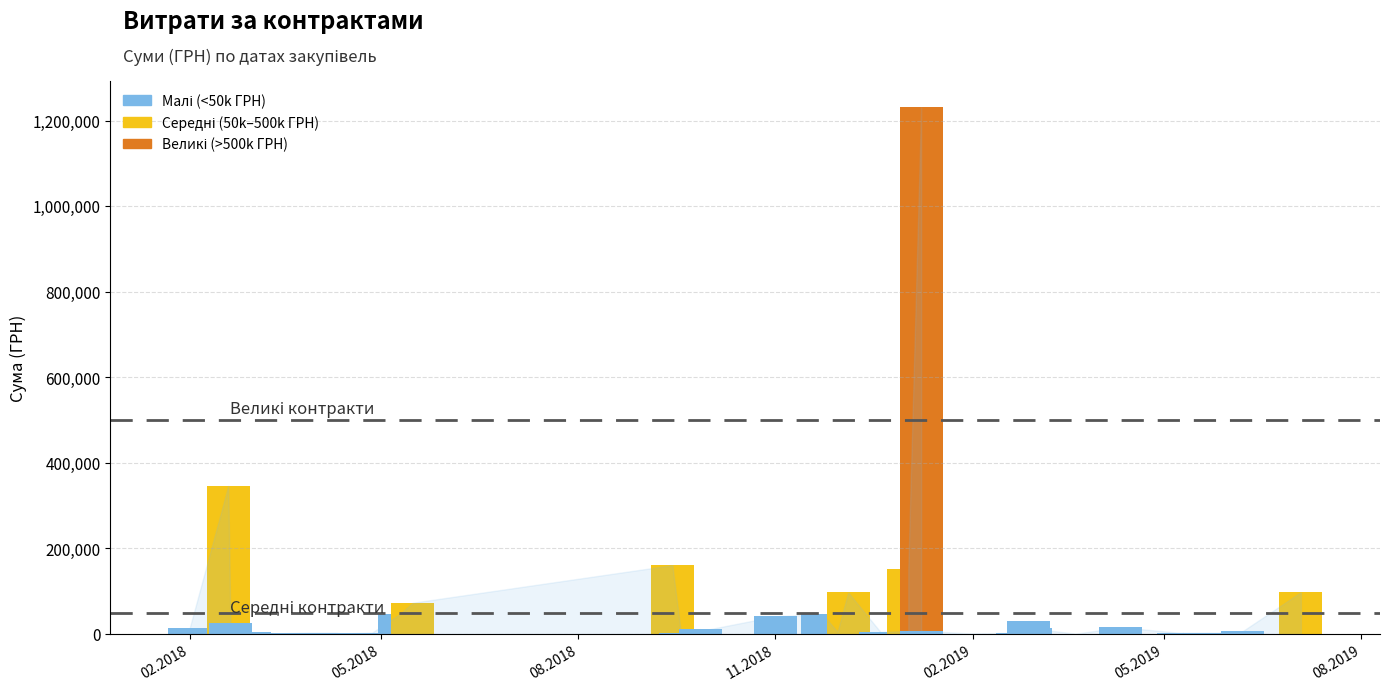

The chart shows a value of 1162.7 at 13.04.2018. True or false?

True